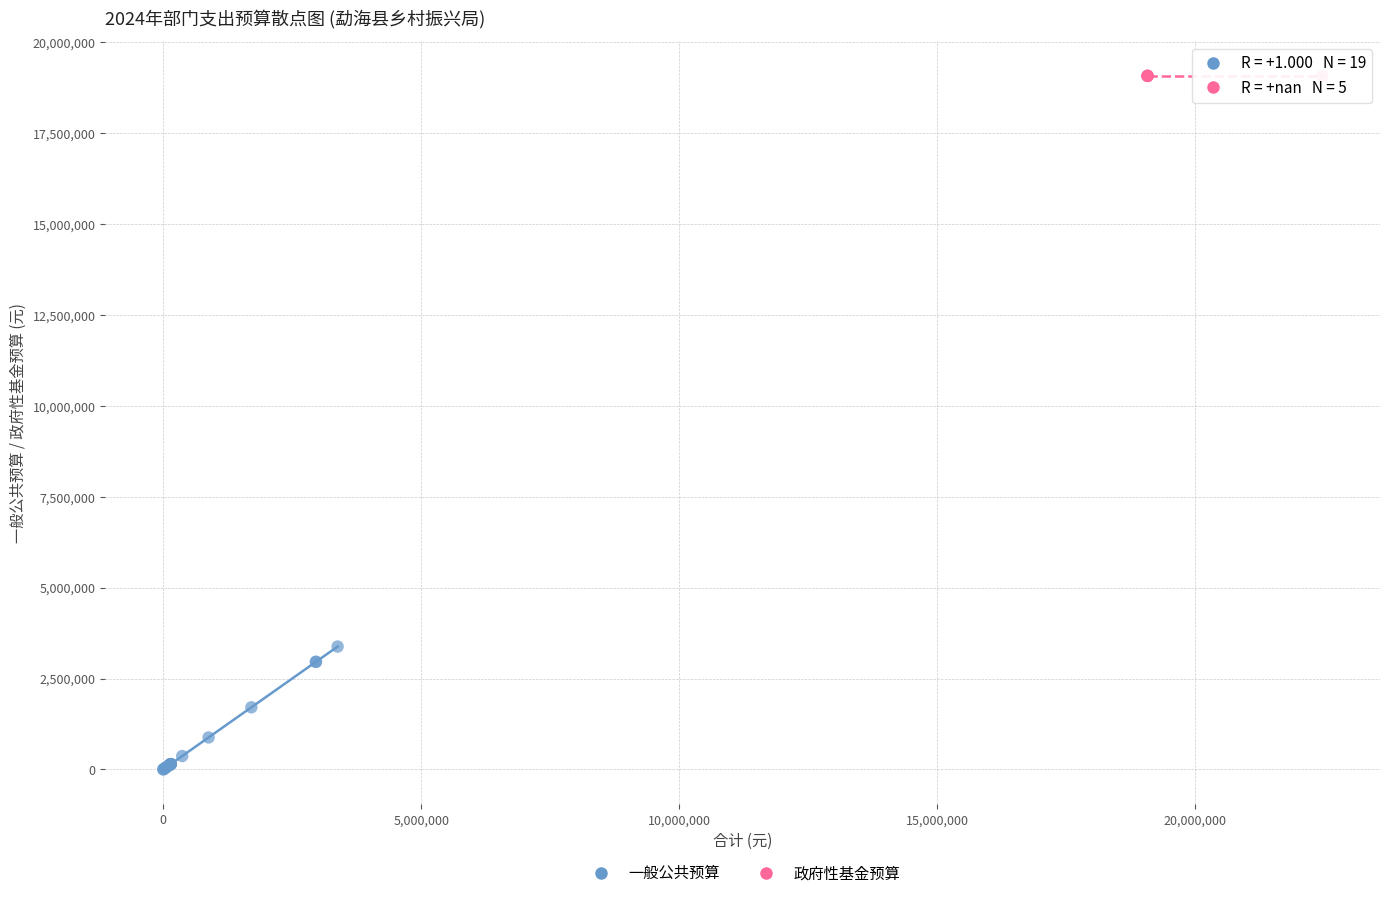

Which series contains the lowest Y value?

一般公共预算